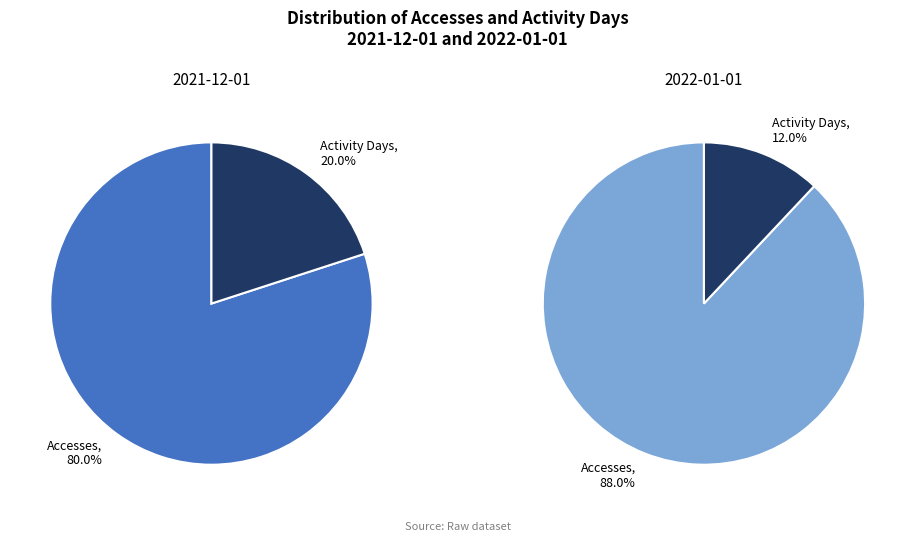

The Activity Days slice represents 3% of the pie. True or false?

False